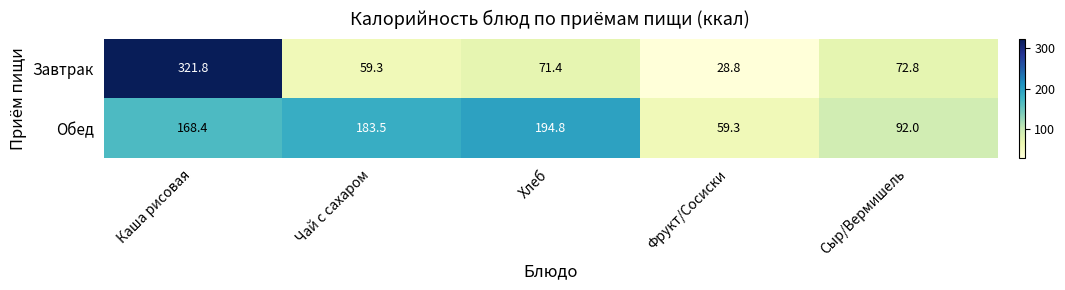

What is the difference between the Обед values at Каша рисовая and Хлеб?

26.4